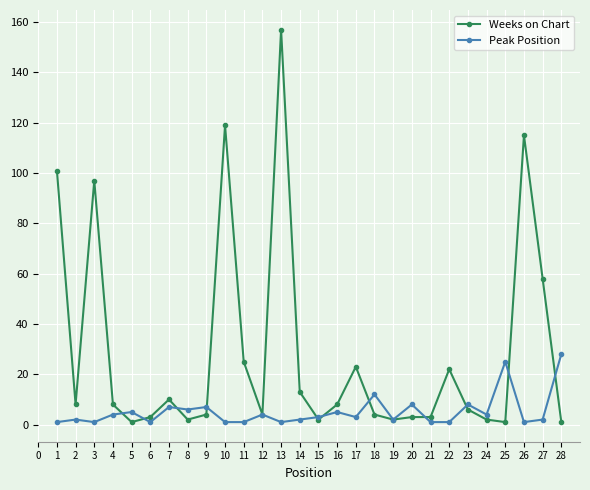

At which category does Weeks on Chart reach its first local valley?

2